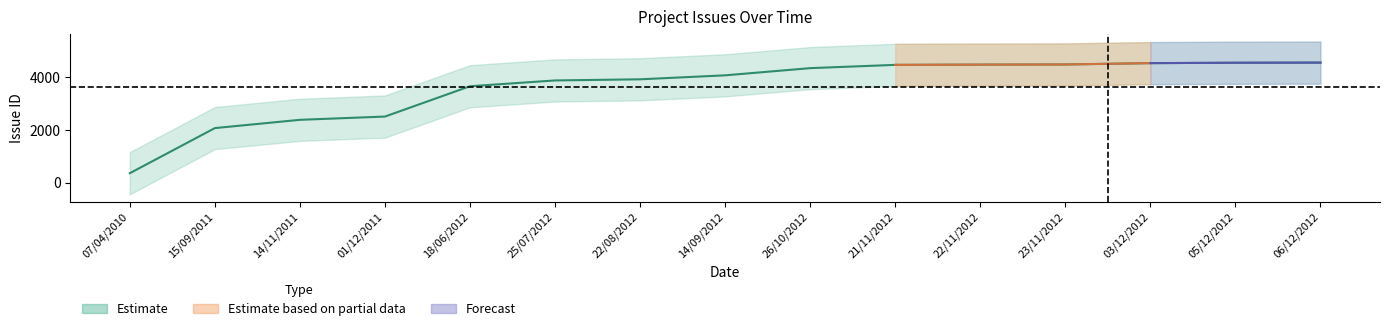

True or false: the data has more than 2 interior local peaks.

False